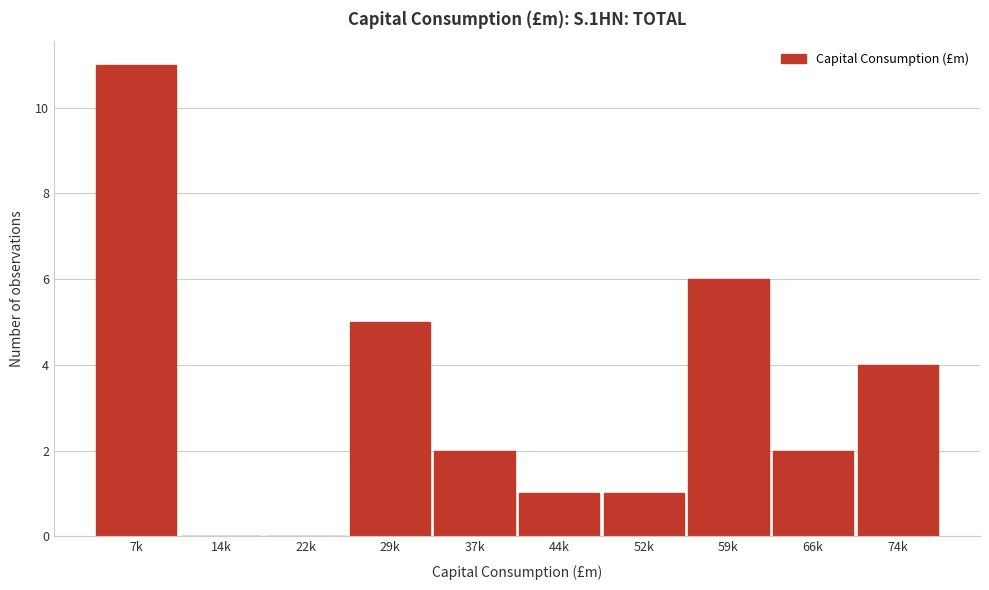

Reading left to right, what are all the values shown in this chart?

7k=11	14k=0	22k=0	29k=5	37k=2	44k=1	52k=1	59k=6	66k=2	74k=4